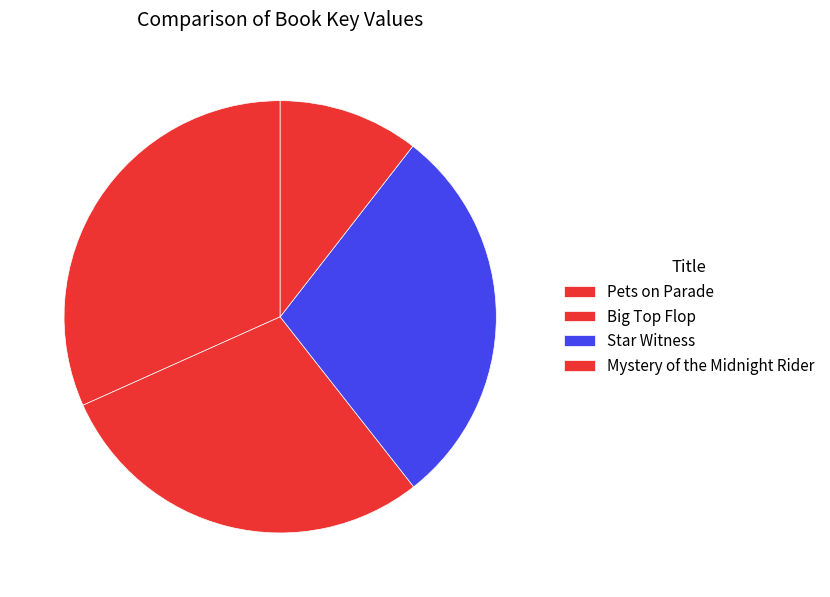

What percentage is NOT represented by Mystery of the Midnight Rider?

89.5%